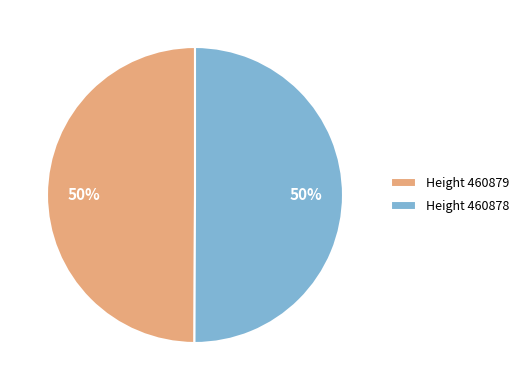

The Height 460879 slice represents 57% of the pie. True or false?

False